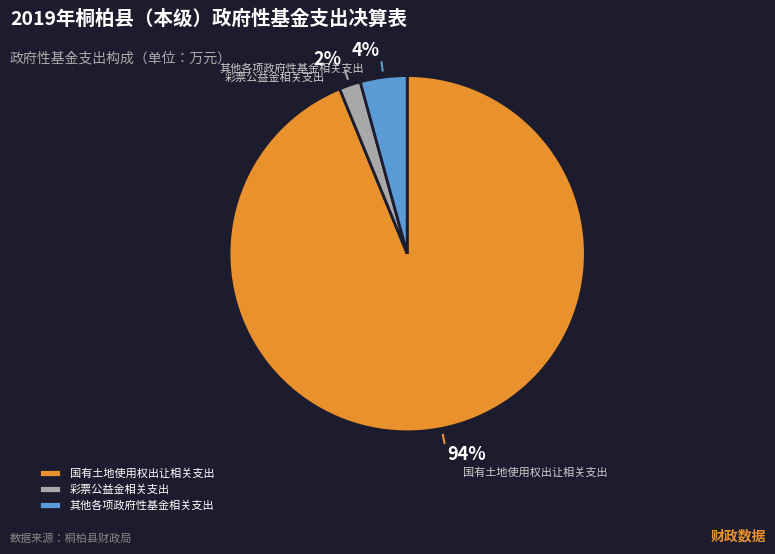

The 其他各项政府性基金相关支出 slice represents 4% of the pie. True or false?

True